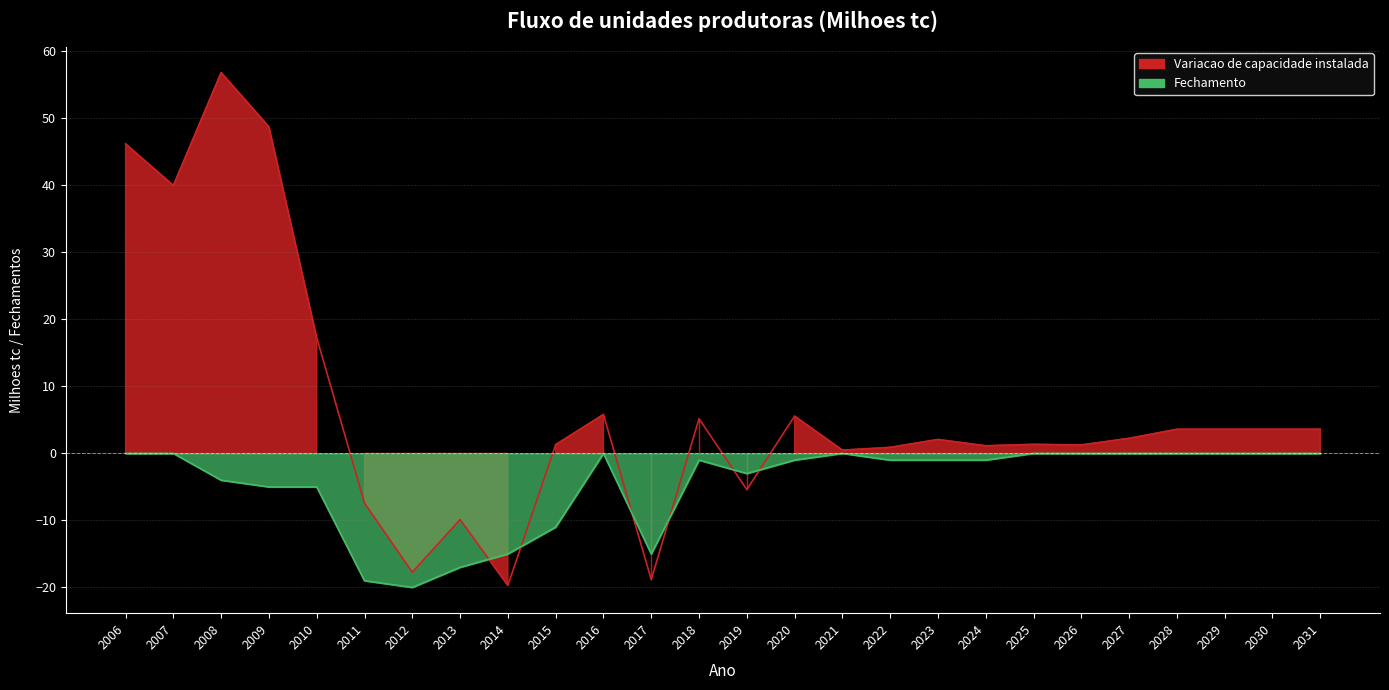

Is the value of Variacao de capacidade instalada at 2017 greater than the value of Fechamento at 2021?

No